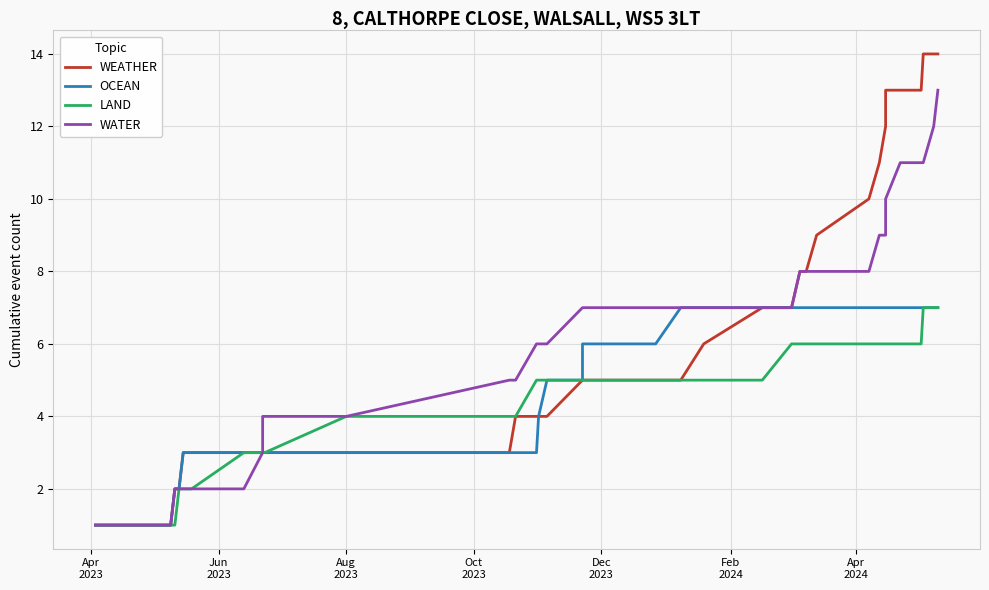

True or false: WATER and WEATHER intersect in this chart.

False